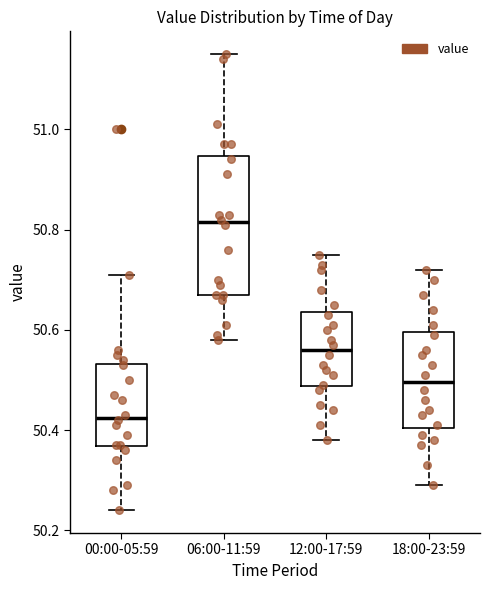

Comparing the boxes themselves (not the whiskers), which one is the tallest?

06:00-11:59